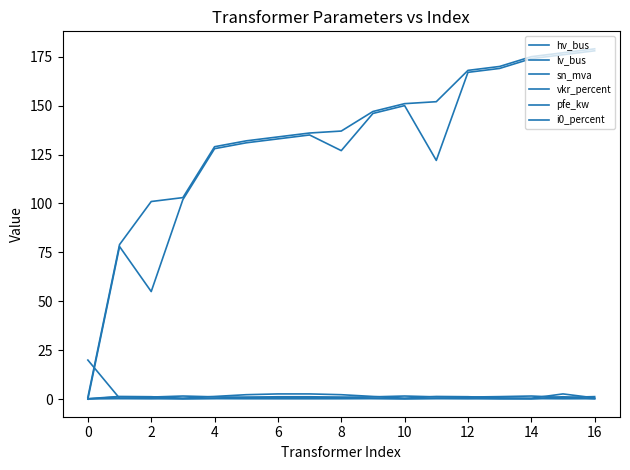

Does the chart have visible grid lines?

No